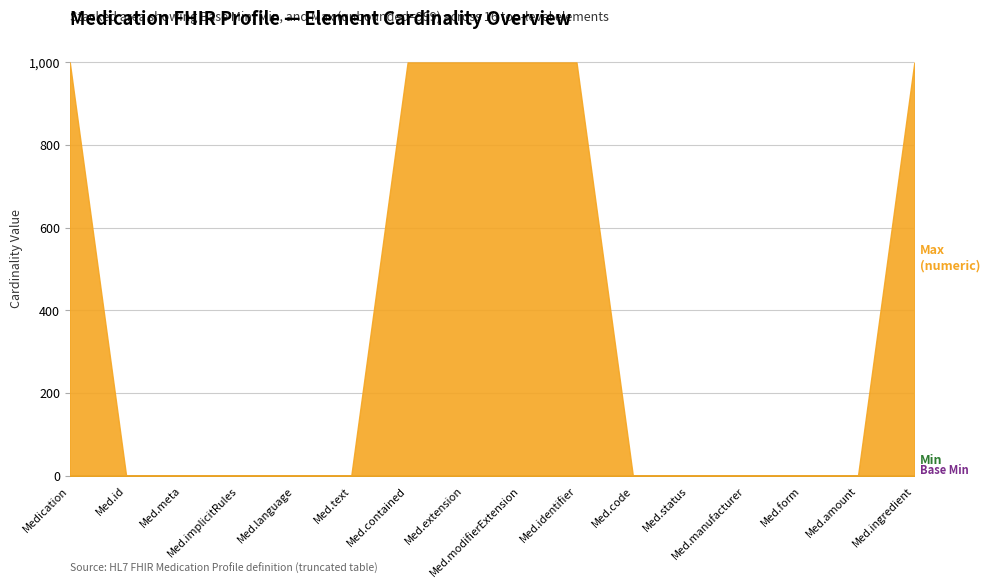

What position from the left is Medication.status?

12